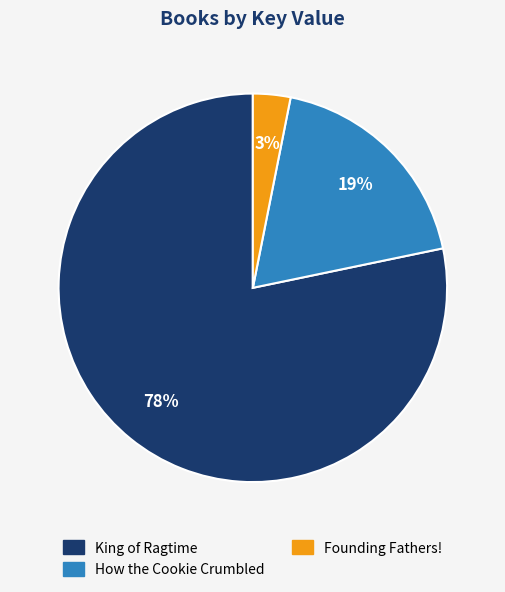

To the nearest percent, what is the average slice percentage?

33%